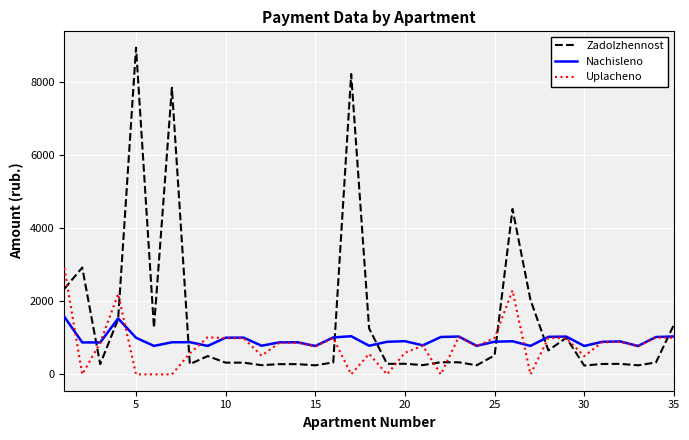

Rank the series by their maximum value, from highest to lowest.

Zadolzhennost, Uplacheno, Nachisleno